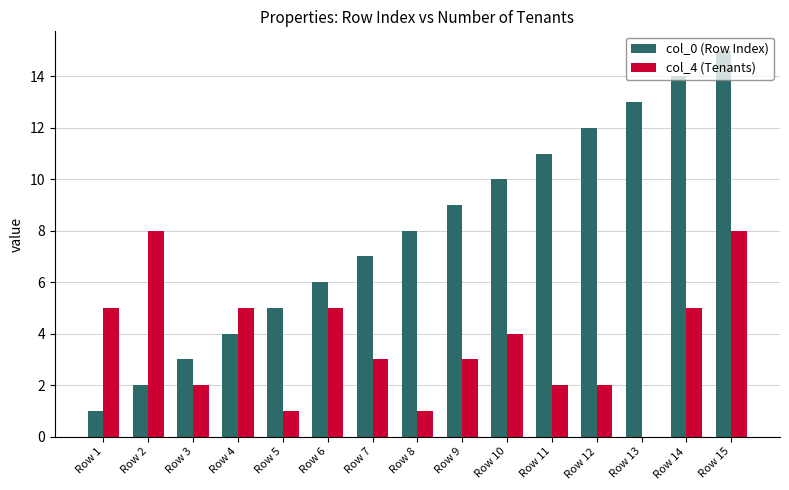

What is the approximate value of col_0 (Row Index) at Row 11, to the nearest 10?

10